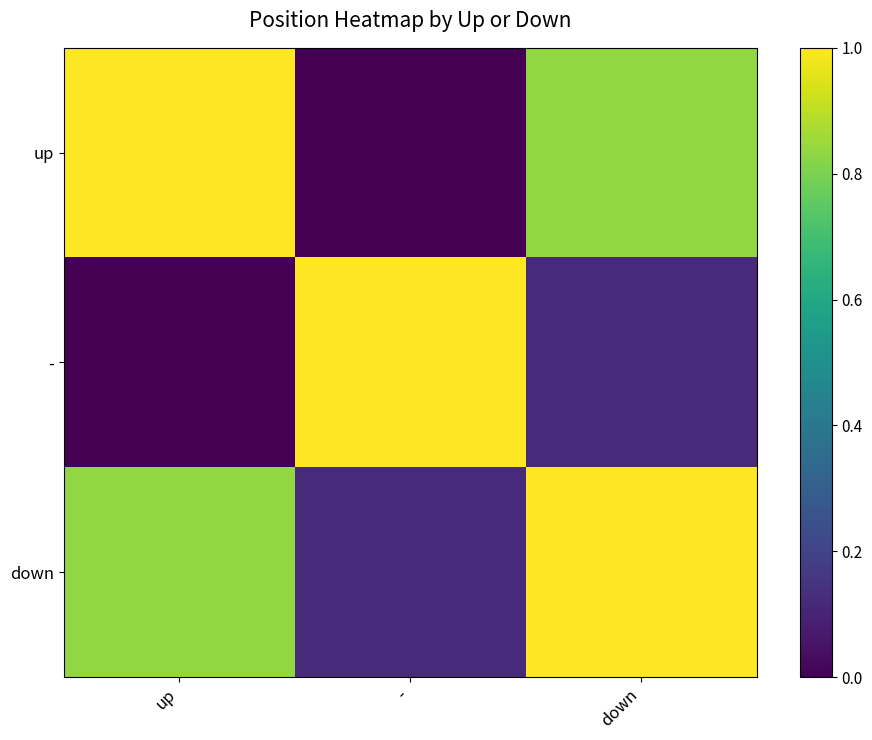

At -, list the series in order from largest to smallest.

-, down, up